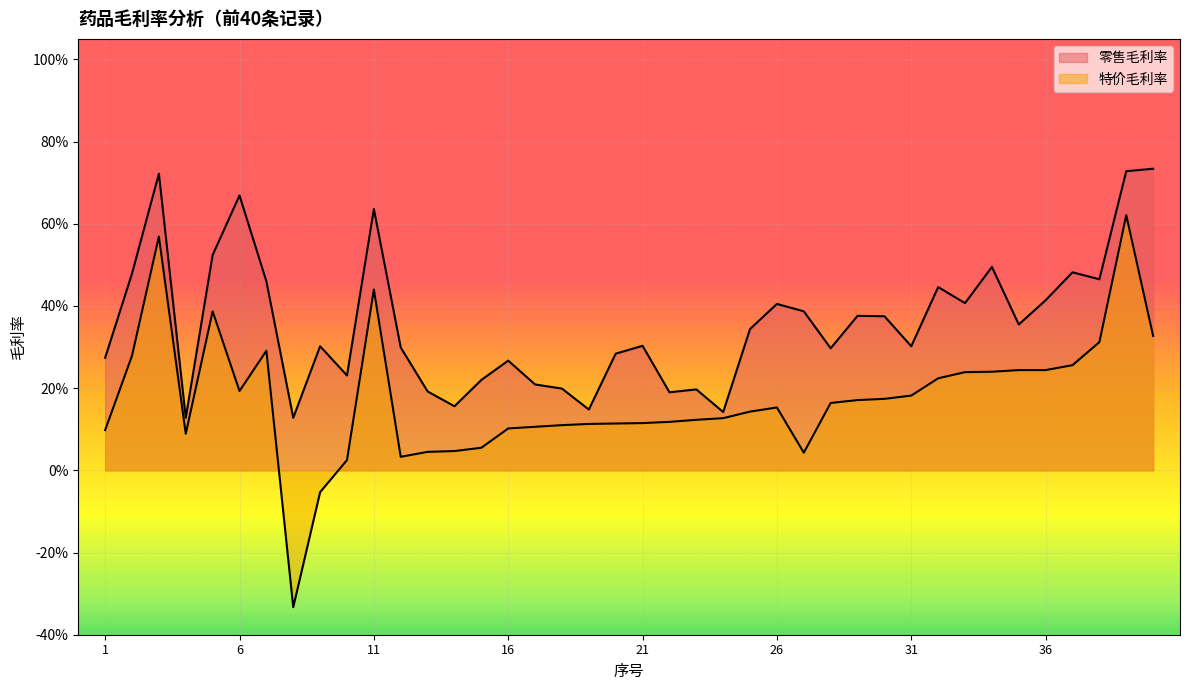

Is the value of 零售毛利率 at 7 greater than the value of 特价毛利率 at 34?

Yes